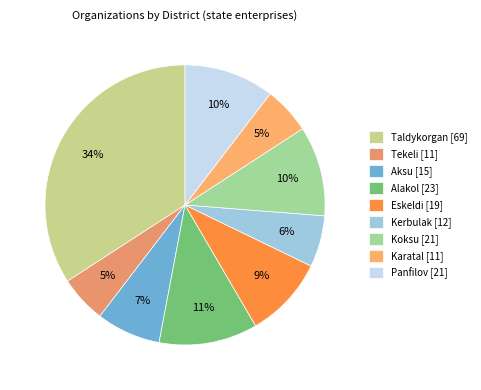

The Karatal slice represents 16% of the pie. True or false?

False